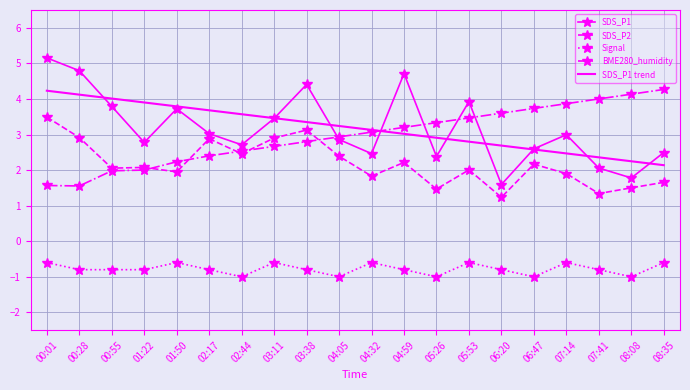

What are all the series names shown in the legend?

SDS_P1, SDS_P2, Signal, BME280_humidity, SDS_P1 trend